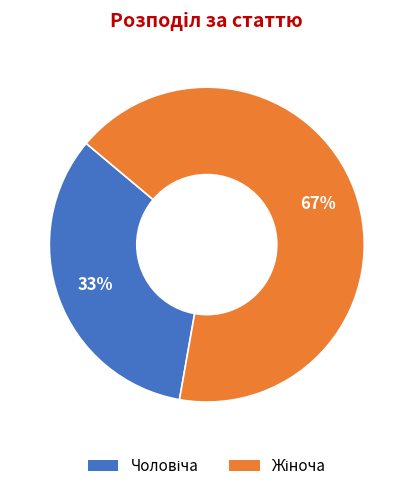

Is there a majority slice in this chart?

Yes